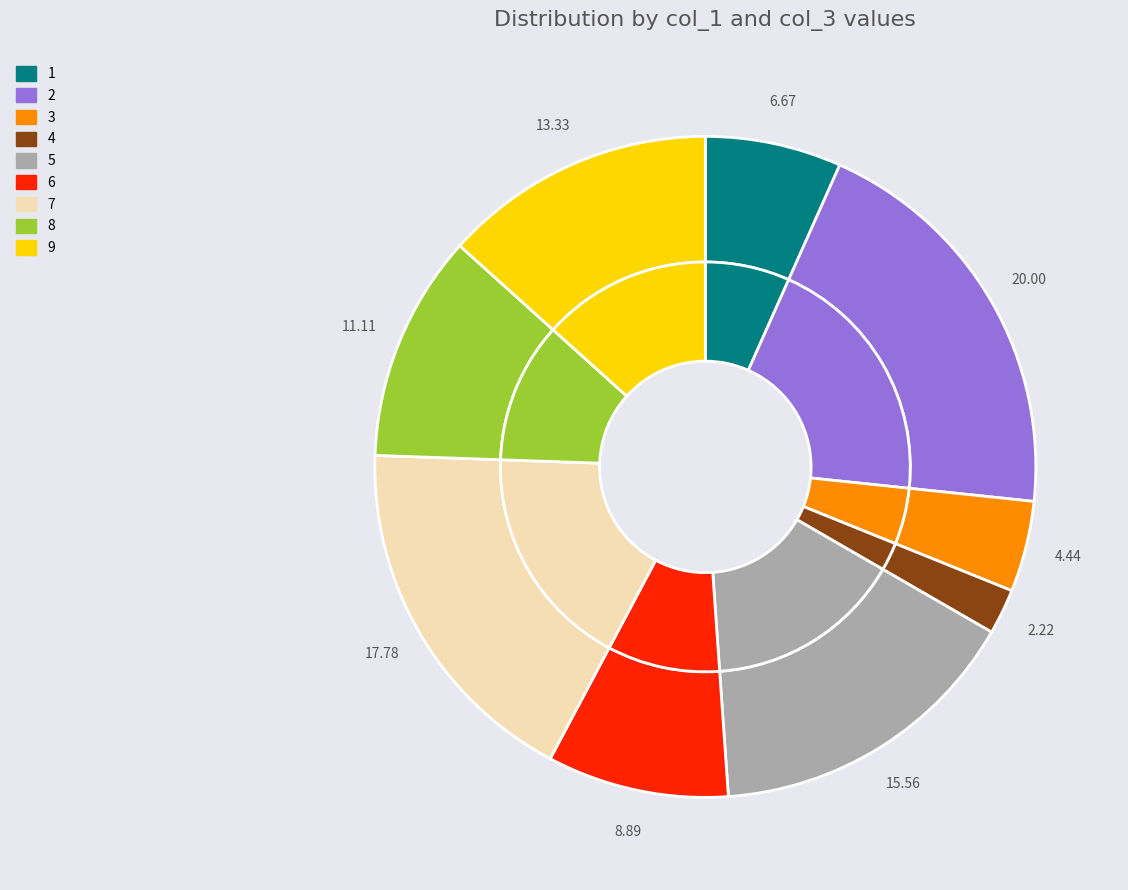

True or false: 6 accounts for 24% of the total.

False